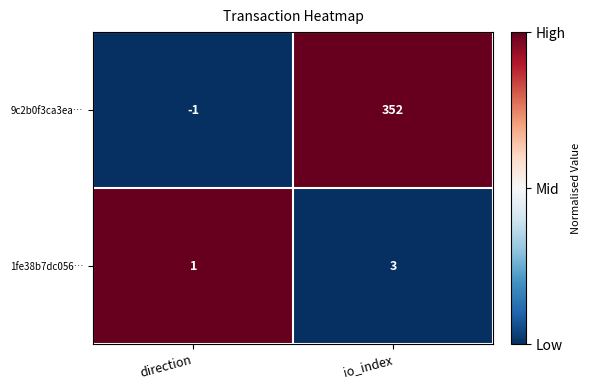

What is the sum of the 9c2b0f3ca3ea… values at direction and io_index?

351